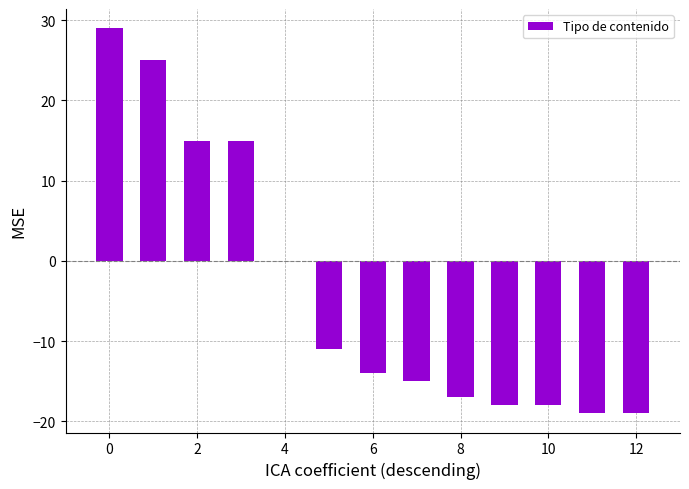

What is the maximum value shown in the chart?

29